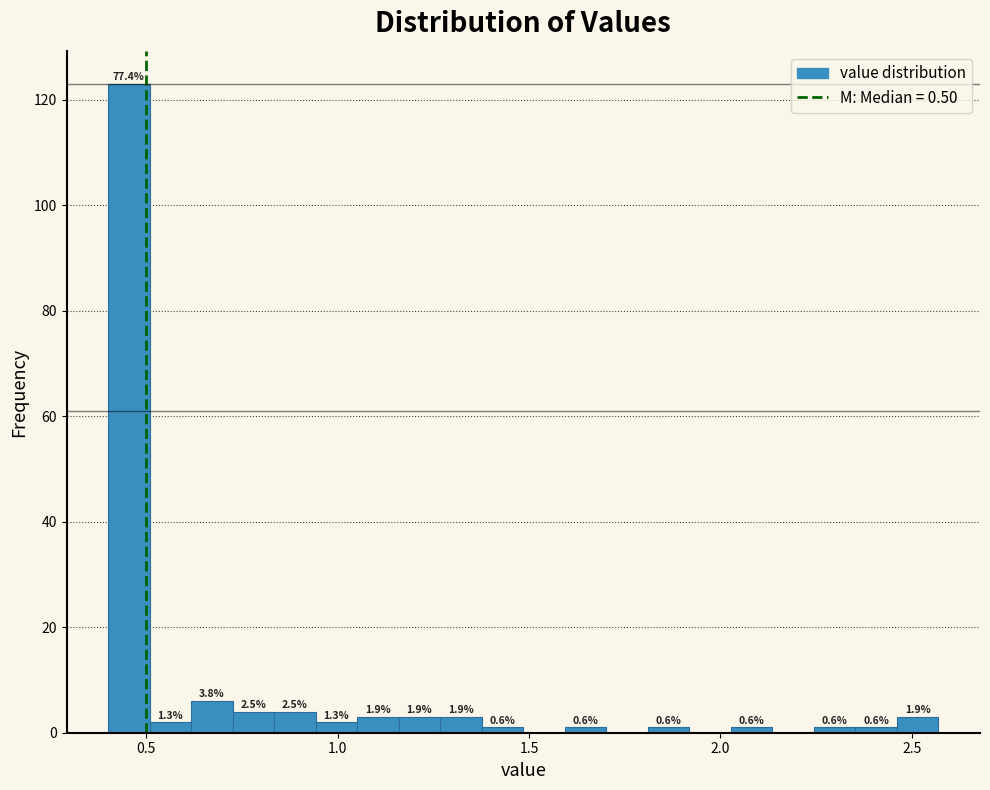

Around what value on the x-axis is the tallest bar? Give the approximate position of its centre, as read against the axis.

0.45